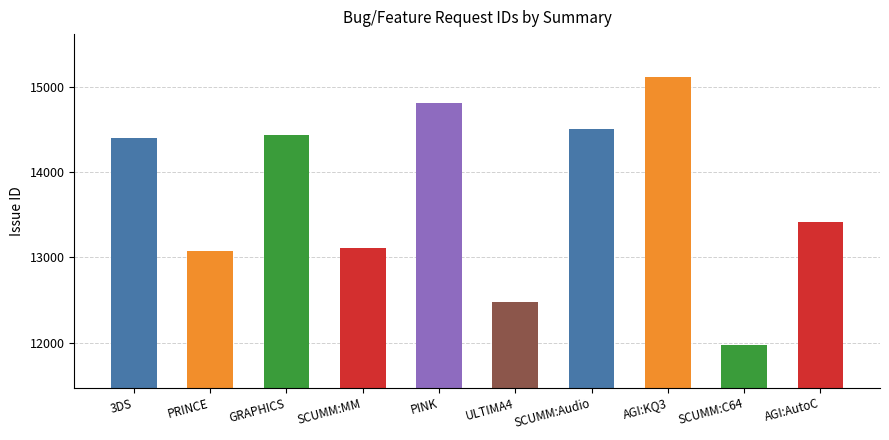

What value does the data have at AGI:AutoC, to the nearest 100?

13400